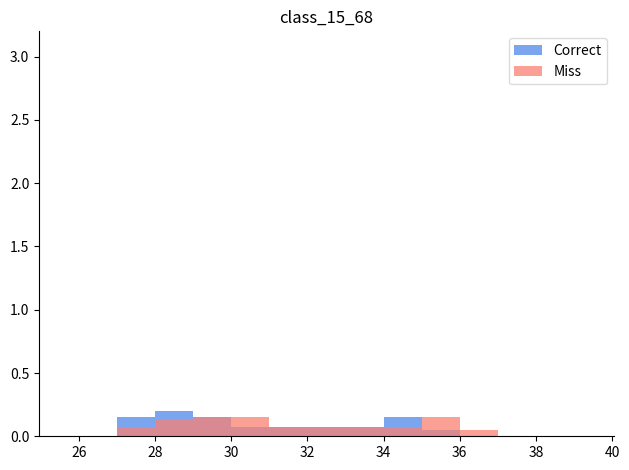

Count the Correct values in the range 0 to 1.

15